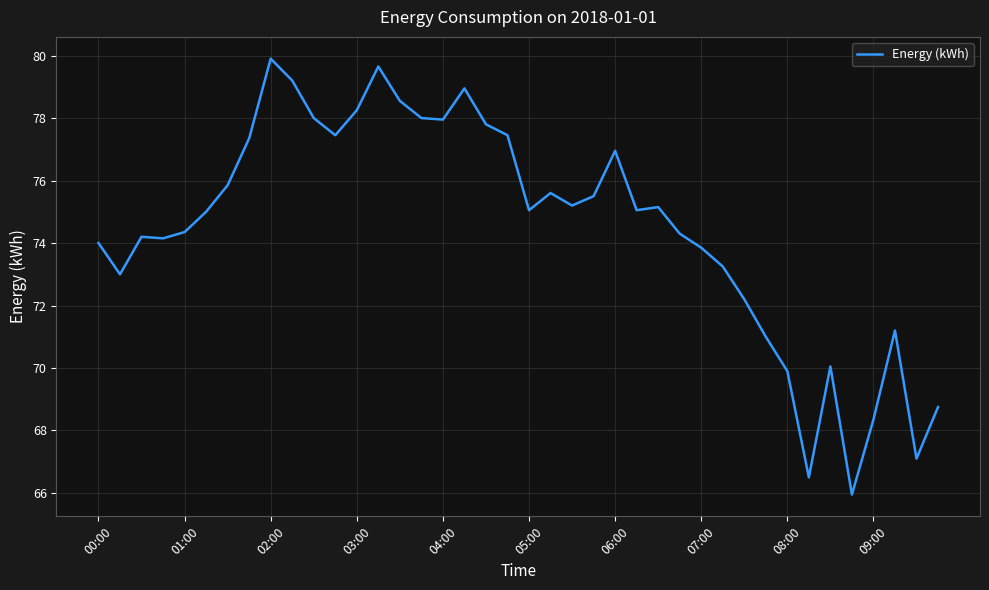

What is the maximum value shown in the chart?

79.9